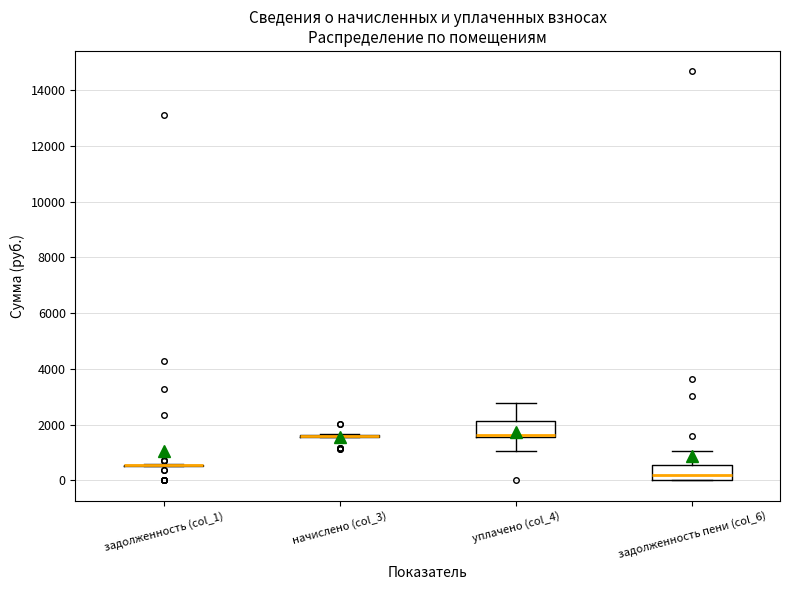

Reading left to right, read every box against the y-axis: the position of its median line, the range the box covers, and the ends of its whiskers. The values are not printed on the chart, so give them approximately, as read against the axis.

задолженность (col_1): box collapsed to a line at 600, whiskers 600 to 600
начислено (col_3): box collapsed to a line at 1600, whiskers 1600 to 1600
уплачено (col_4): median 1600 (just above the box's lower edge), box 1600 to 2200, whiskers 1000 to 2800
задолженность пени (col_6): median 200, box 0 to 600, whiskers 0 to 1000